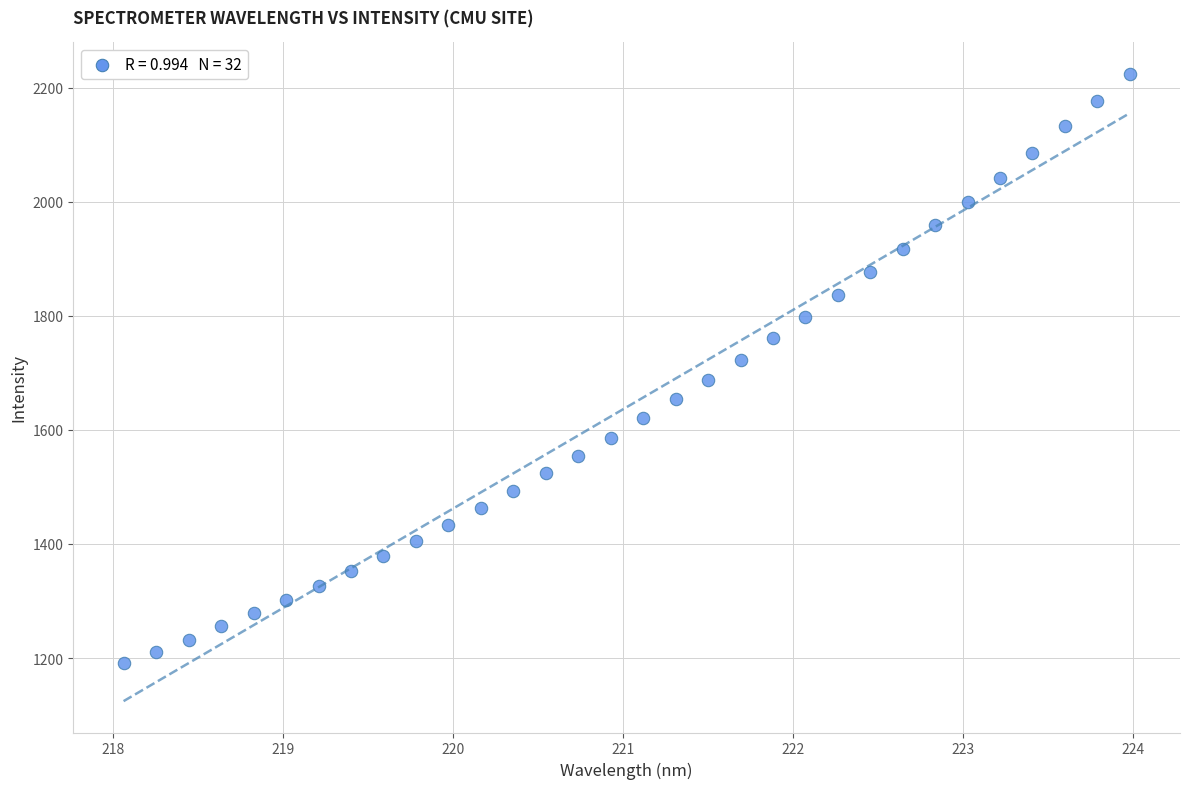

What is the range of X values (max minus min)?

5.9